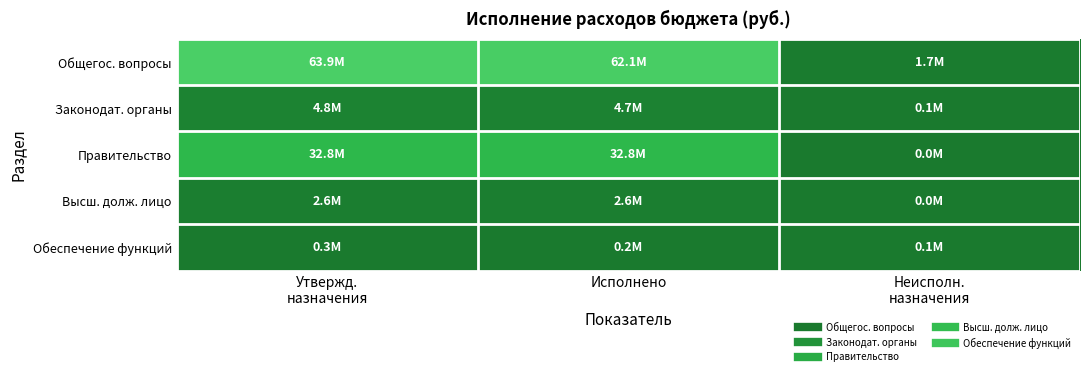

At Исполнено, list the series in order from smallest to largest.

Обеспечение функций, Высш. долж. лицо, Законодат. органы, Правительство, Общегос. вопросы